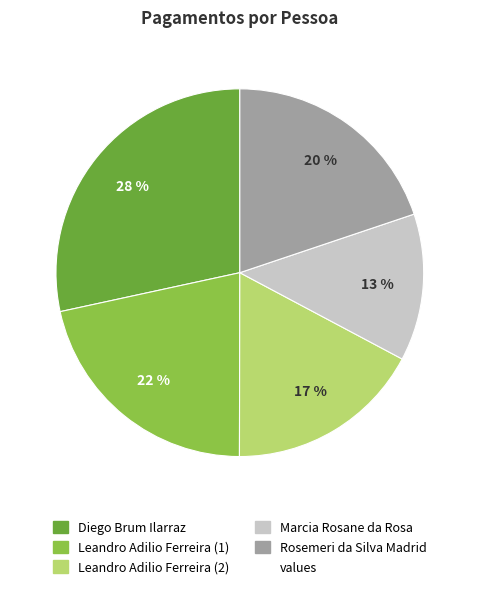

To the nearest percent, what is the average slice percentage?

20%